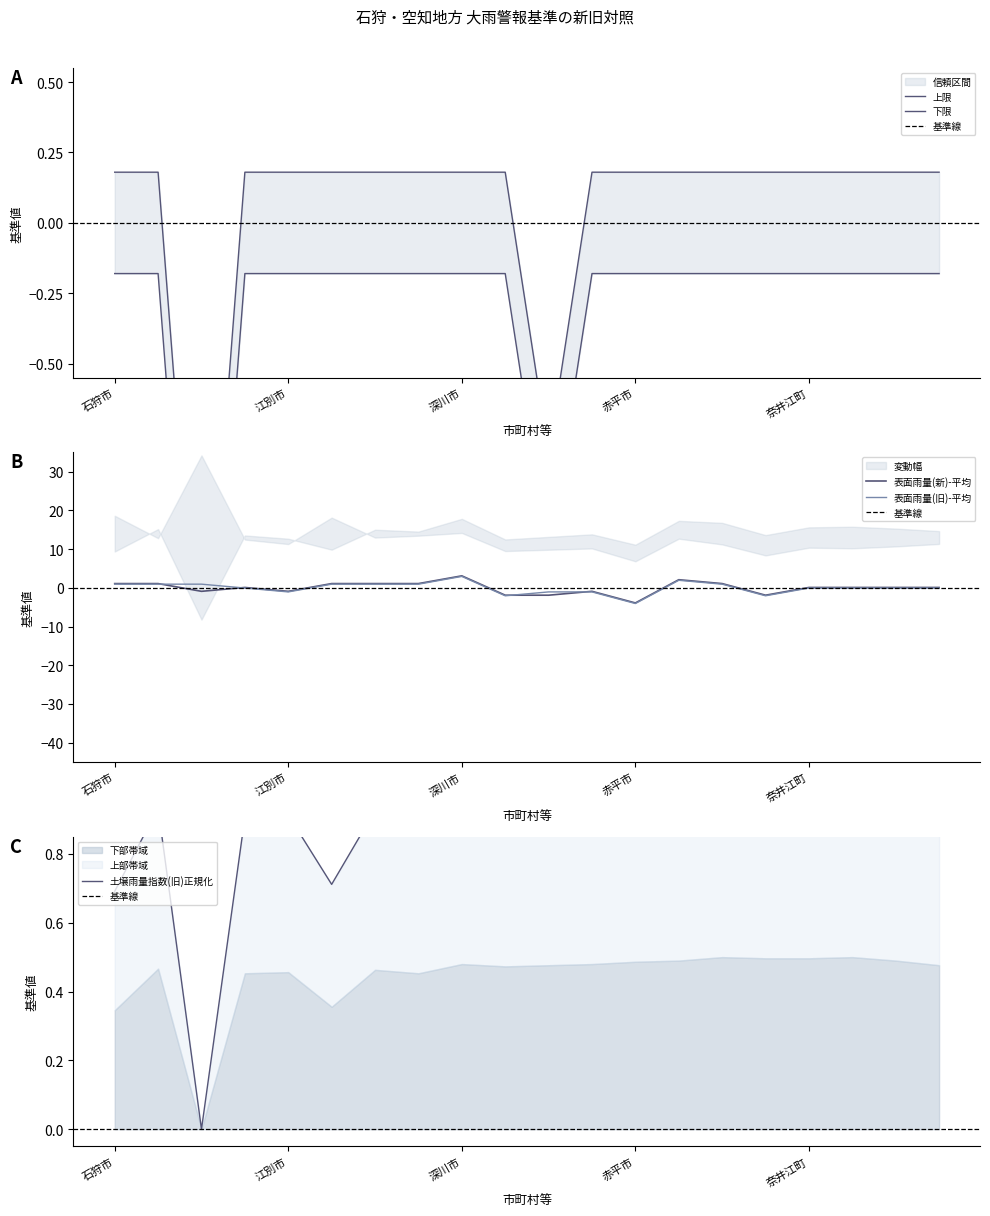

Reading left to right, transcribe all the data shown in this chart.

表面雨量指数基準(新): 石狩市=1.1	当別町=1.1	新篠津村=-0.9	札幌市=0.1	江別市=-0.9	千歳市=1.1	恵庭市=1.1	北広島市=1.1	深川市=3.1	北竜町=-1.9	沼田町=-1.9	芦別市=-0.9	赤平市=-3.9	滝川市=2.1	砂川市=1.1	歌志内市=-1.9	奈井江町=0.1	上砂川町=0.1	浦臼町=0.1	新十津川町=0.1
表面雨量指数基準(旧): 石狩市=0.9	当別町=0.9	新篠津村=0.9	札幌市=-0.1	江別市=-1.1	千歳市=0.9	恵庭市=0.9	北広島市=0.9	深川市=2.9	北竜町=-2.1	沼田町=-1.1	芦別市=-1.1	赤平市=-4.1	滝川市=1.9	砂川市=0.9	歌志内市=-2.1	奈井江町=-0.1	上砂川町=-0.1	浦臼町=-0.1	新十津川町=-0.1
土壌雨量指数基準(旧): 石狩市=0.7	当別町=0.9	新篠津村=0.0	札幌市=0.9	江別市=0.9	千歳市=0.7	恵庭市=0.9	北広島市=0.9	深川市=1.0	北竜町=0.9	沼田町=1.0	芦別市=1.0	赤平市=1.0	滝川市=1.0	砂川市=1.0	歌志内市=1.0	奈井江町=1.0	上砂川町=1.0	浦臼町=1.0	新十津川町=1.0